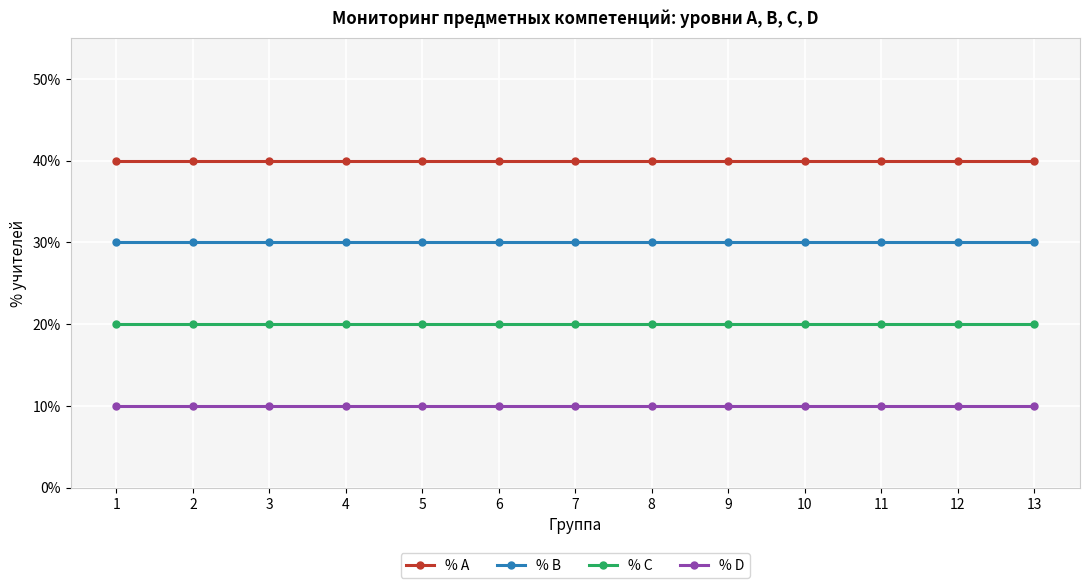

What is the smallest value displayed?

10